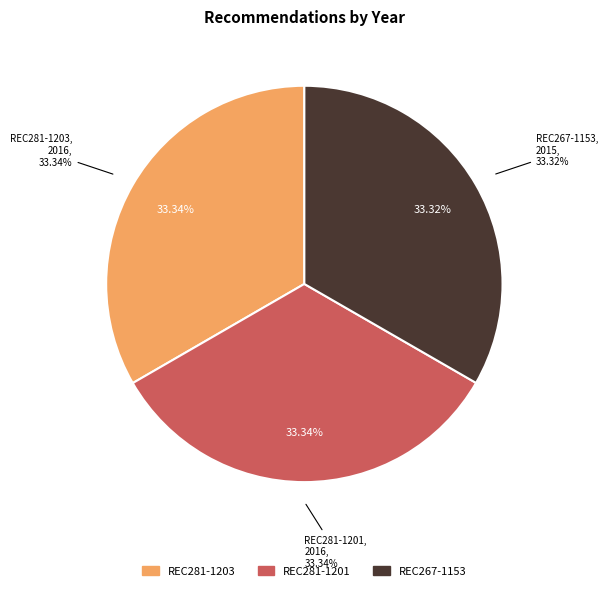

Rank the categories by value from lowest to highest.

REC267-1153, REC281-1203, REC281-1201